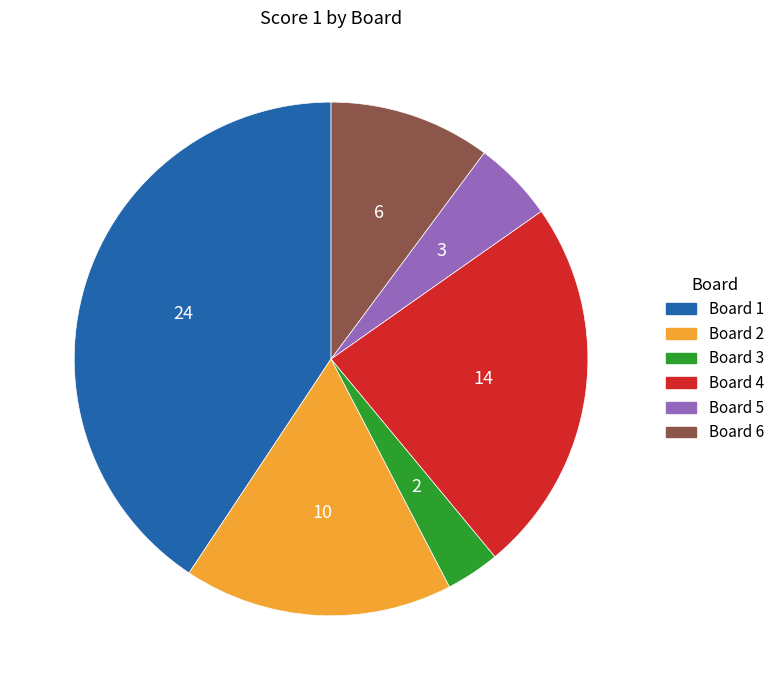

Which category has the biggest portion of the pie?

Board 1